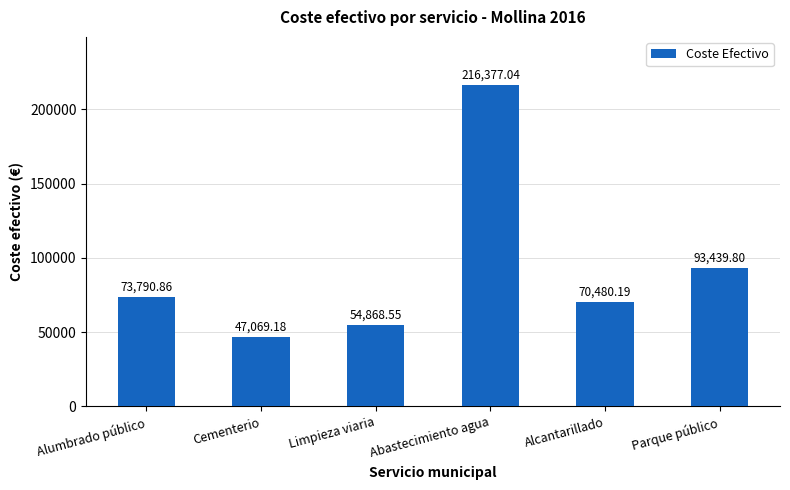

What is the ratio of the value at Abastecimiento agua to the value at Cementerio?

4.6